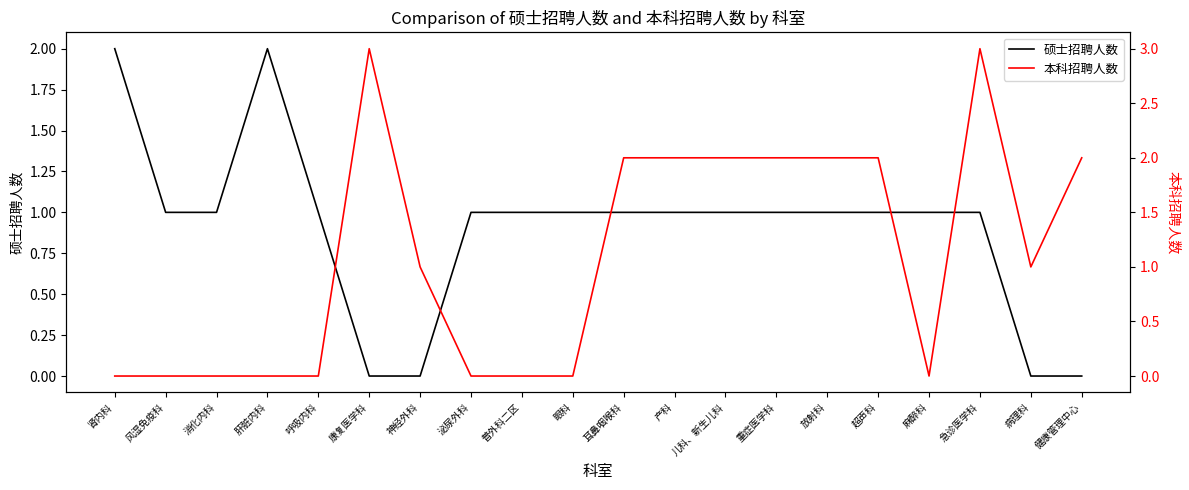

How many values in the 硕士招聘人数 series are below 1?

4